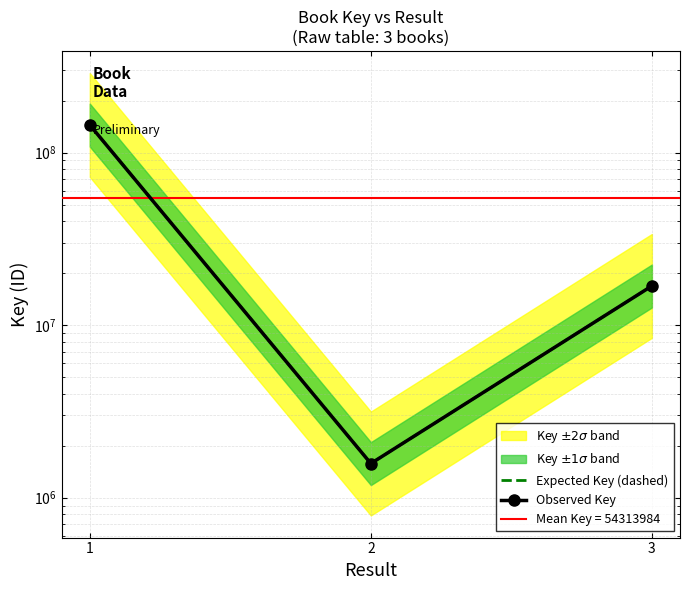

Reading left to right, transcribe all the data shown in this chart.

Expected Key (dashed): 1=144484760	2=1578241	3=16878951
Observed Key: 1=144484760	2=1578241	3=16878951